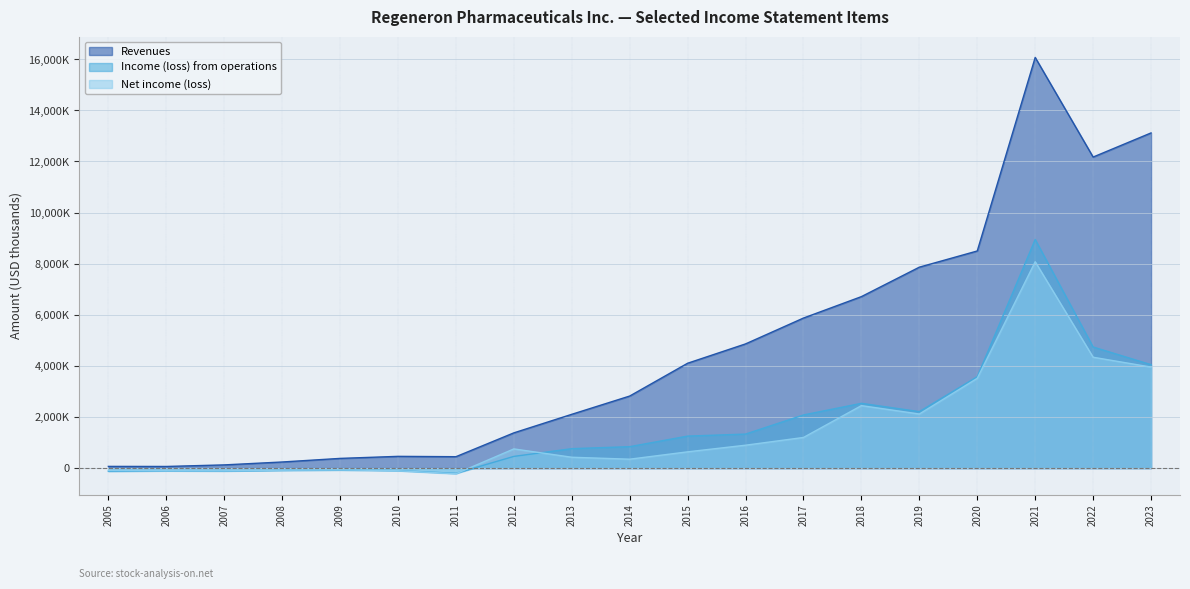

Where is the first local minimum for Revenues?

2006